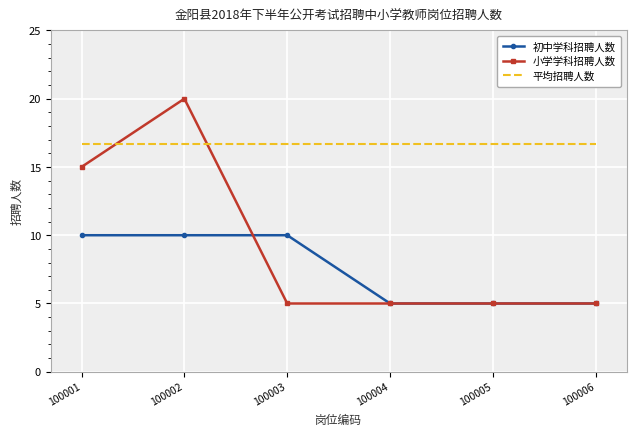

What is the maximum value for 平均招聘人数?

16.7